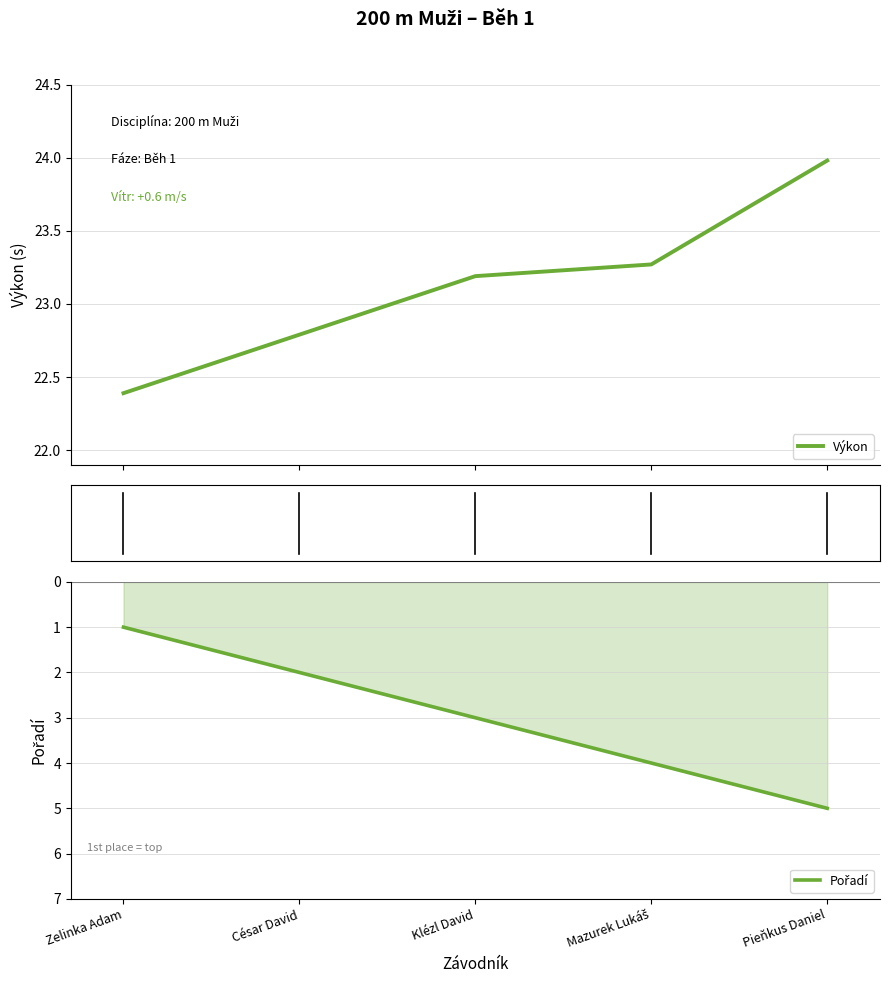

Count the Pořadí values in the range 2 to 4.

3